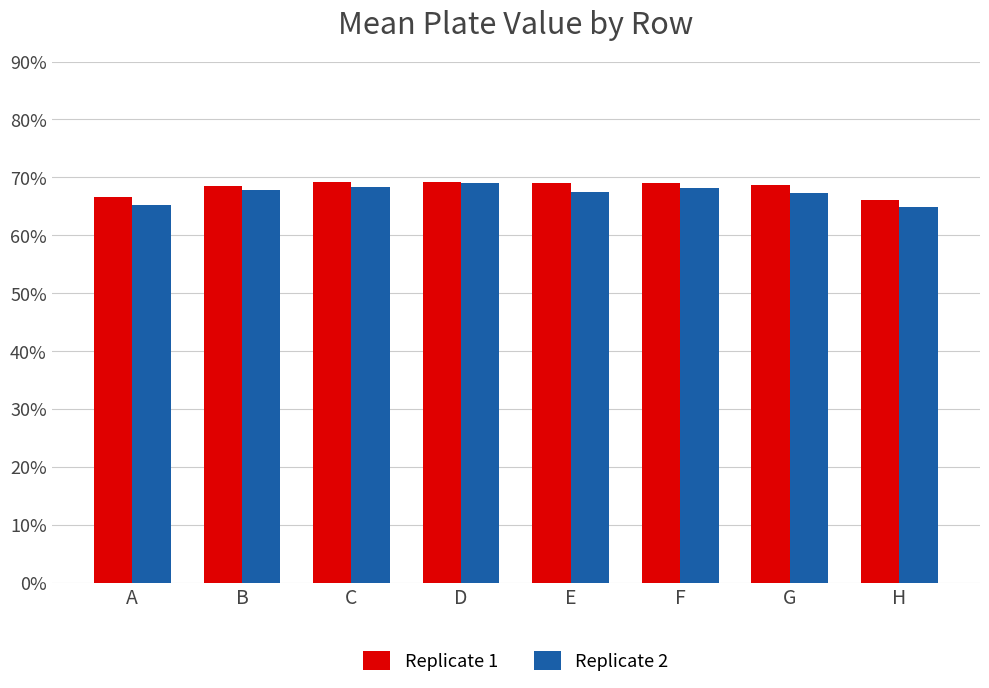

Does the chart contain any negative values?

No